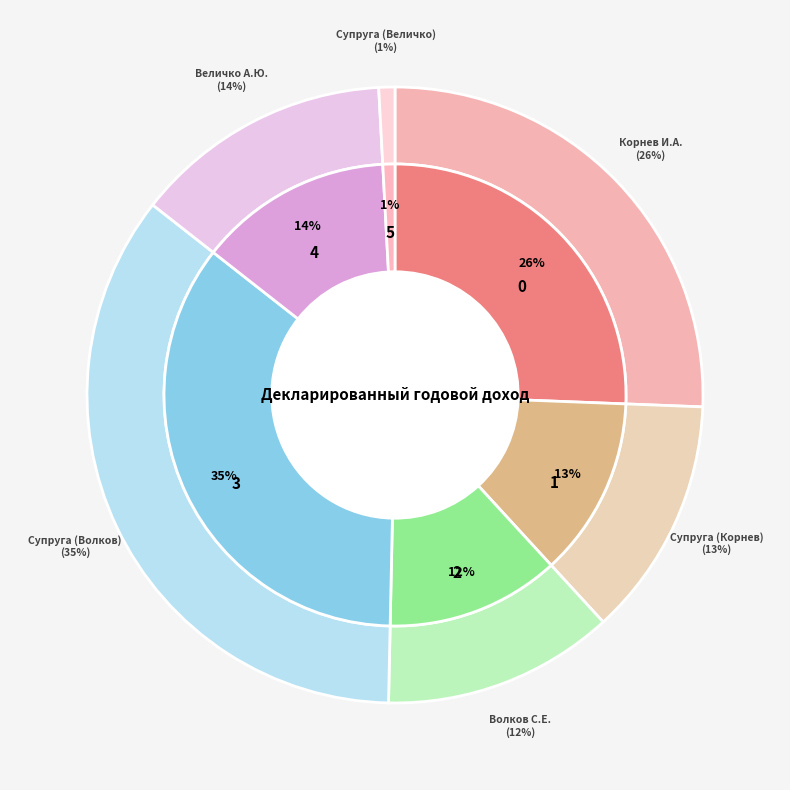

Count the number of slices in the pie.

6